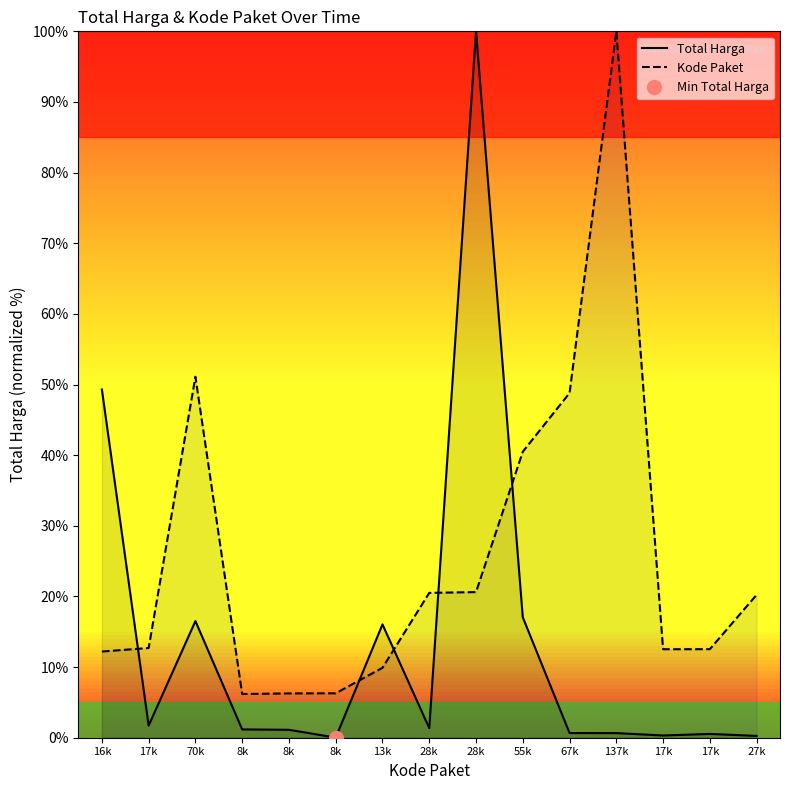

What is the value of the Total Harga point at the 4th from the left?

1.2